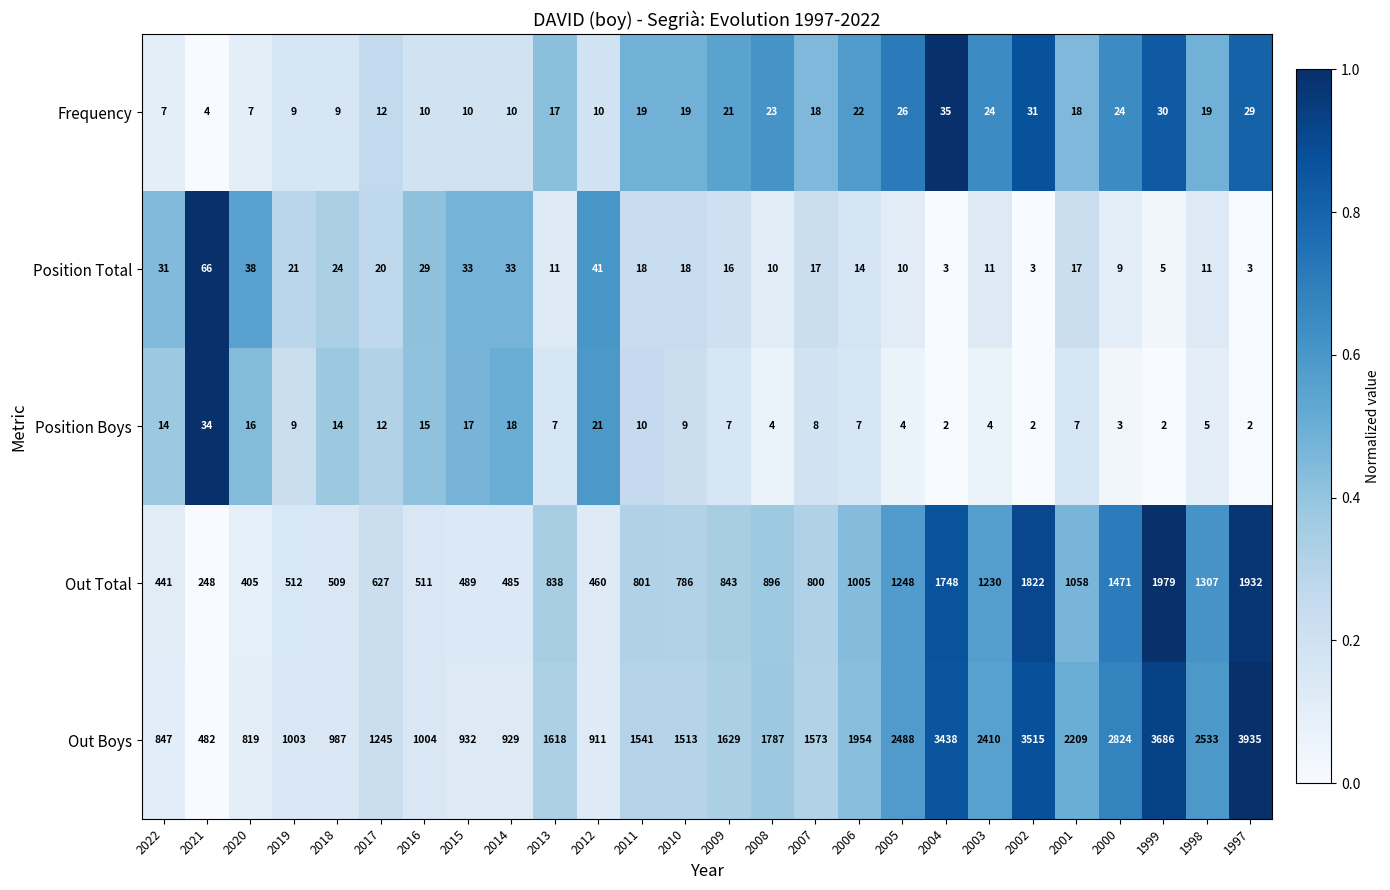

What is the difference between the Out Total values at 2015 and 2001?

569